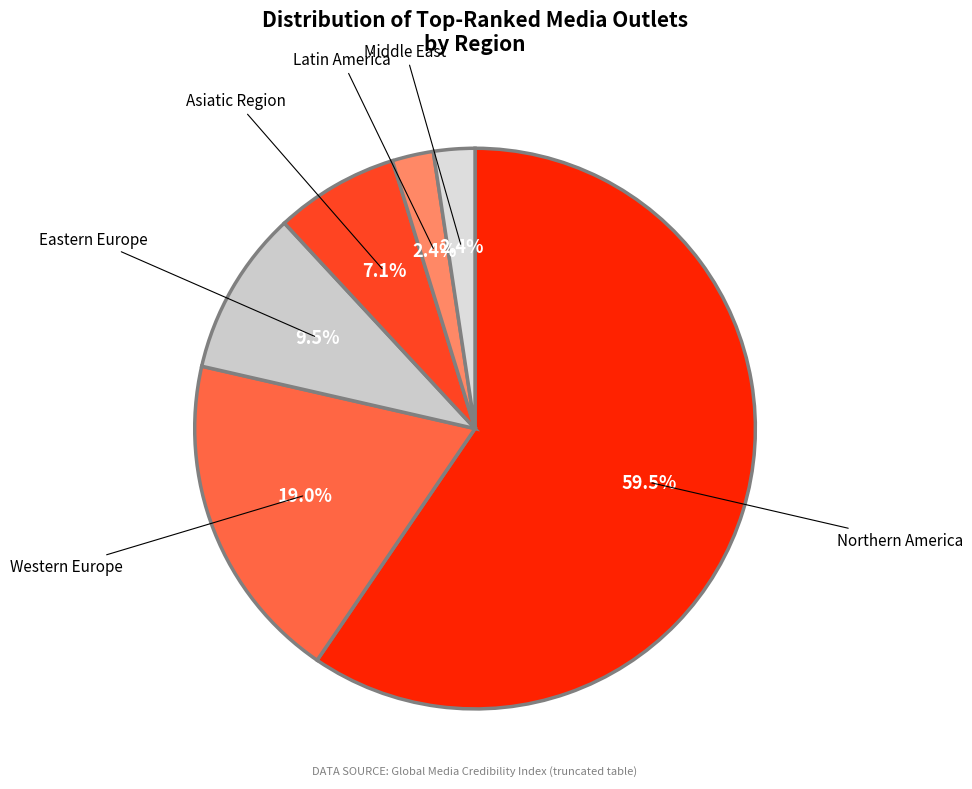

Is the sum of Asiatic Region and Western Europe greater than half?

No